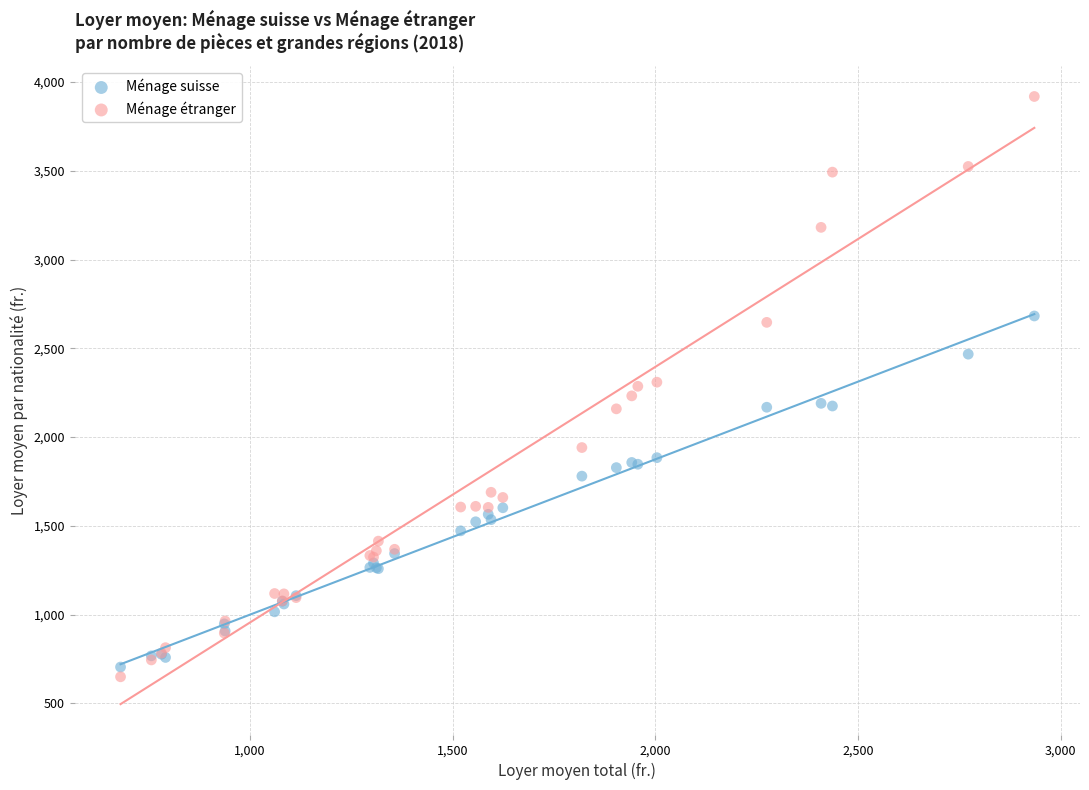

Which series reaches the minimum Y coordinate?

Ménage étranger